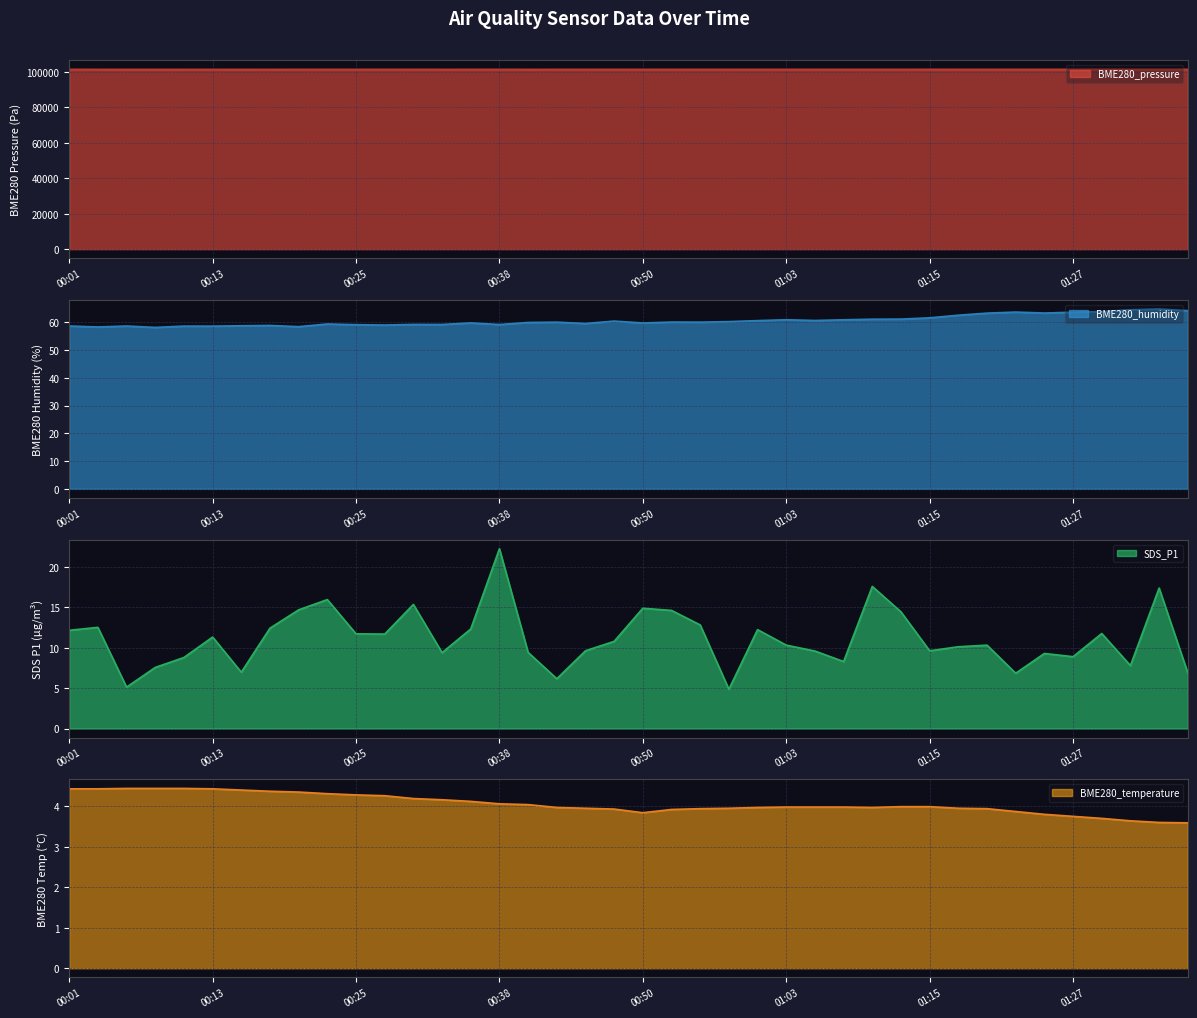

What is the difference between the maximum and minimum values in the BME280_humidity series?

6.6